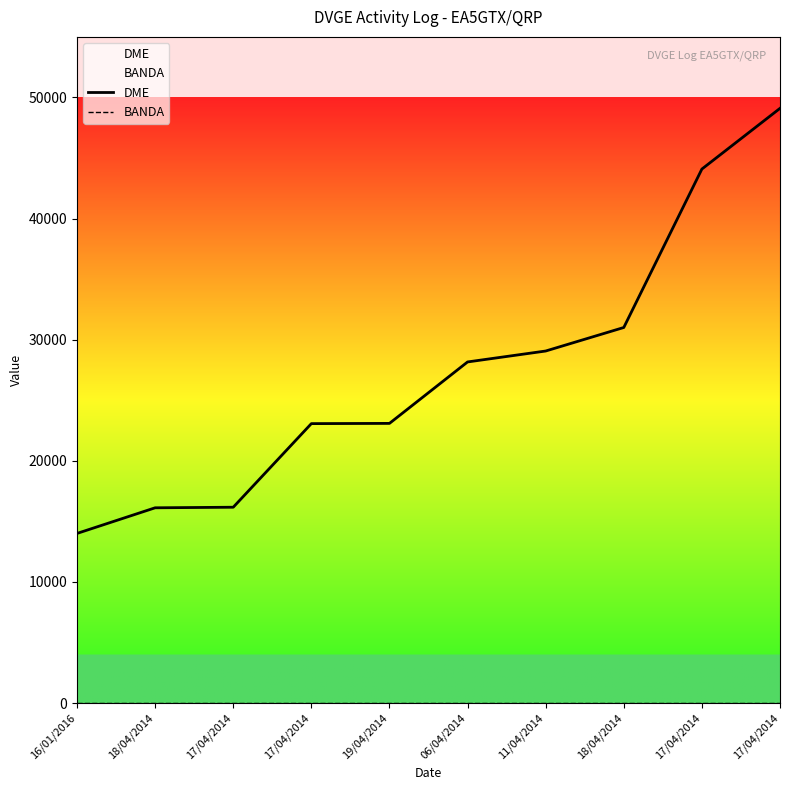

The value of BANDA at 11/04/2014 is 69. True or false?

False